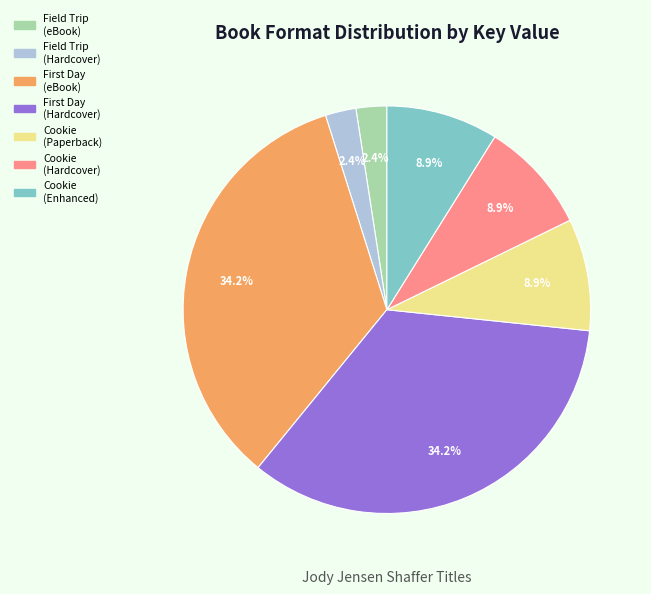

Is there any slice that represents more than half of the pie?

No